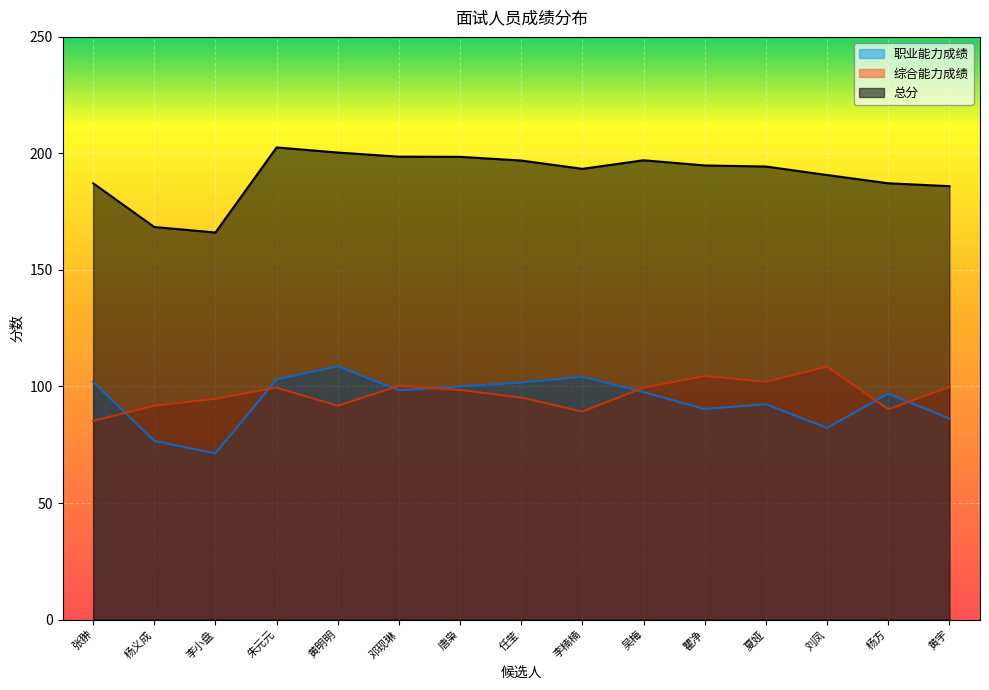

Reading left to right, transcribe all the data shown in this chart.

职业能力成绩: 102.0	76.7	71.3	103.1	108.6	98.4	100.0	101.7	104.1	97.6	90.3	92.4	82.2	96.9	86.2
综合能力成绩: 85.2	91.8	94.8	99.5	91.8	100.2	98.5	95.2	89.2	99.5	104.5	102.0	108.5	90.2	99.8
总分: 187.2	168.4	166.1	202.6	200.4	198.6	198.5	196.9	193.4	197.1	194.8	194.4	190.7	187.2	185.9